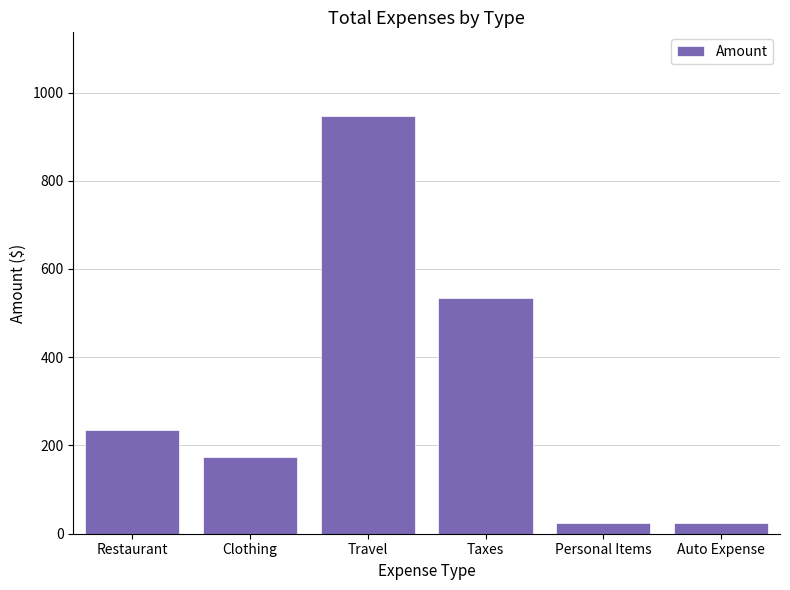

What is the change in value from Restaurant to Travel?

+712.1